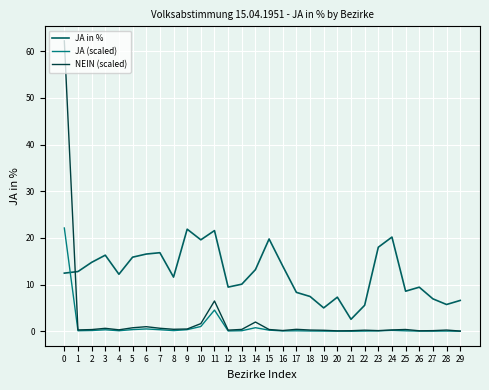

True or false: JA (scaled) and JA in % cross at least once.

True